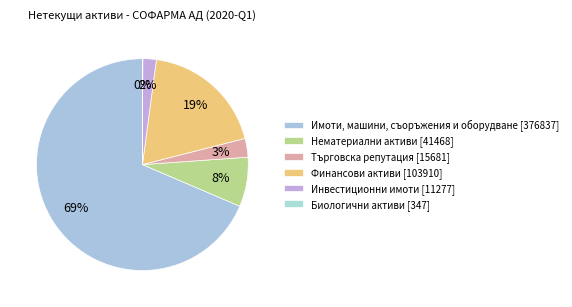

Rank the categories by value from lowest to highest.

Биологични активи, Инвестиционни имоти, Търговска репутация, Нематериални активи, Финансови активи, Имоти, машини, съоръжения и оборудване